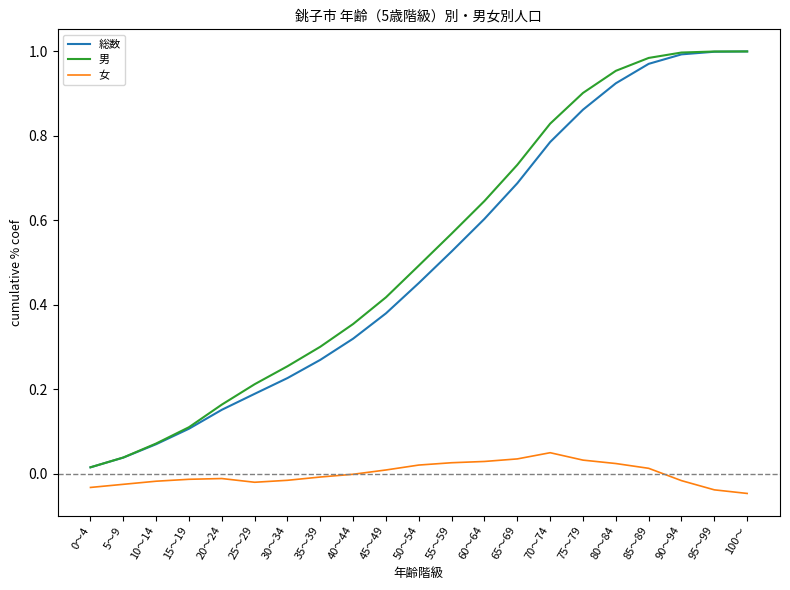

What position from the right is 60～64?

9